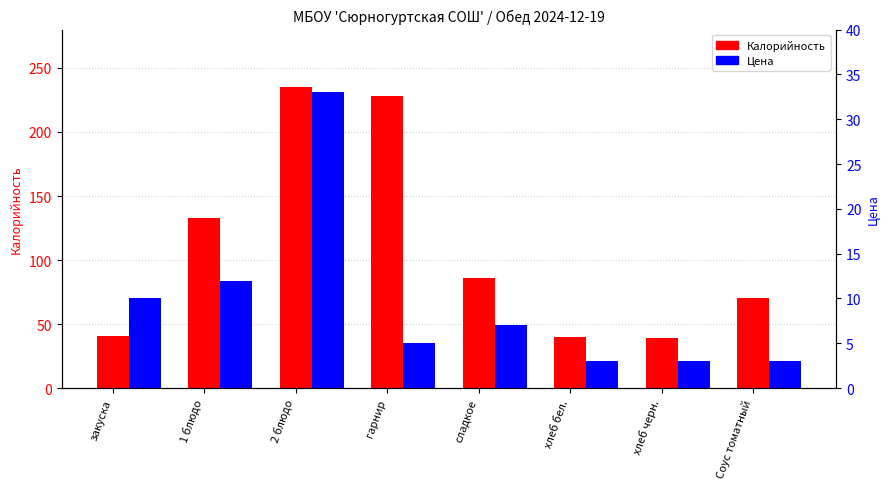

What are all the series names shown in the legend?

Калорийность, Цена